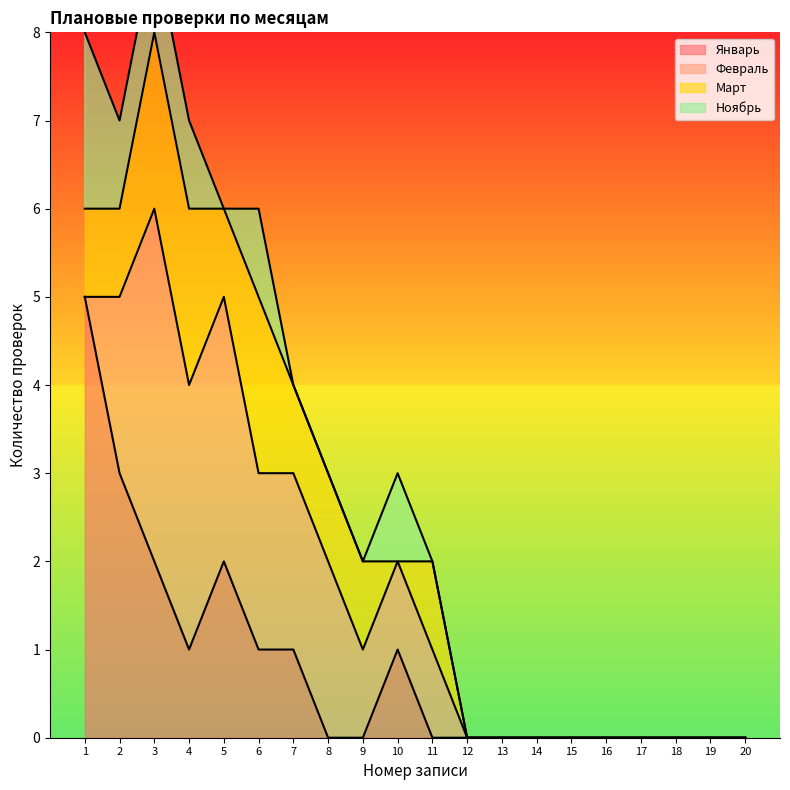

What is the maximum value for Ноябрь?

2